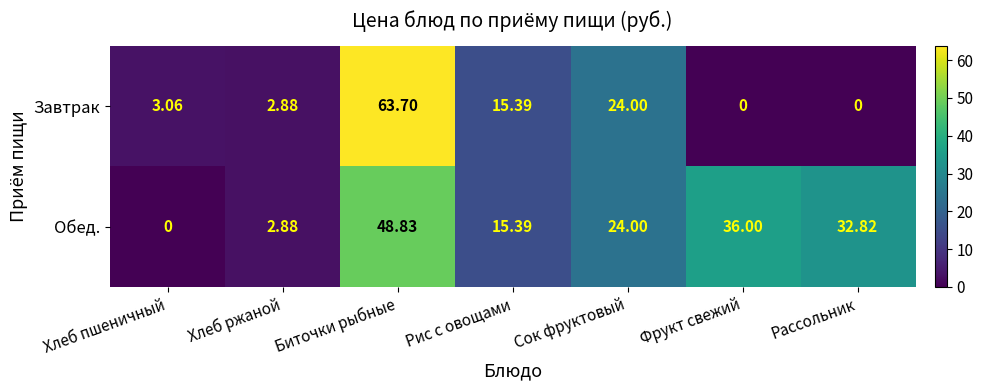

Which category has the lowest value in the Обед. series?

Хлеб пшеничный